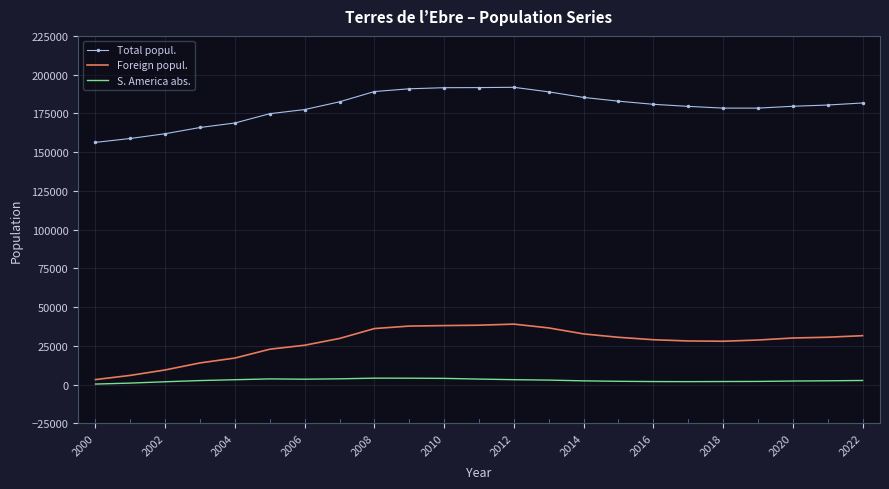

True or false: S. America abs. and Foreign popul. cross at least once.

False